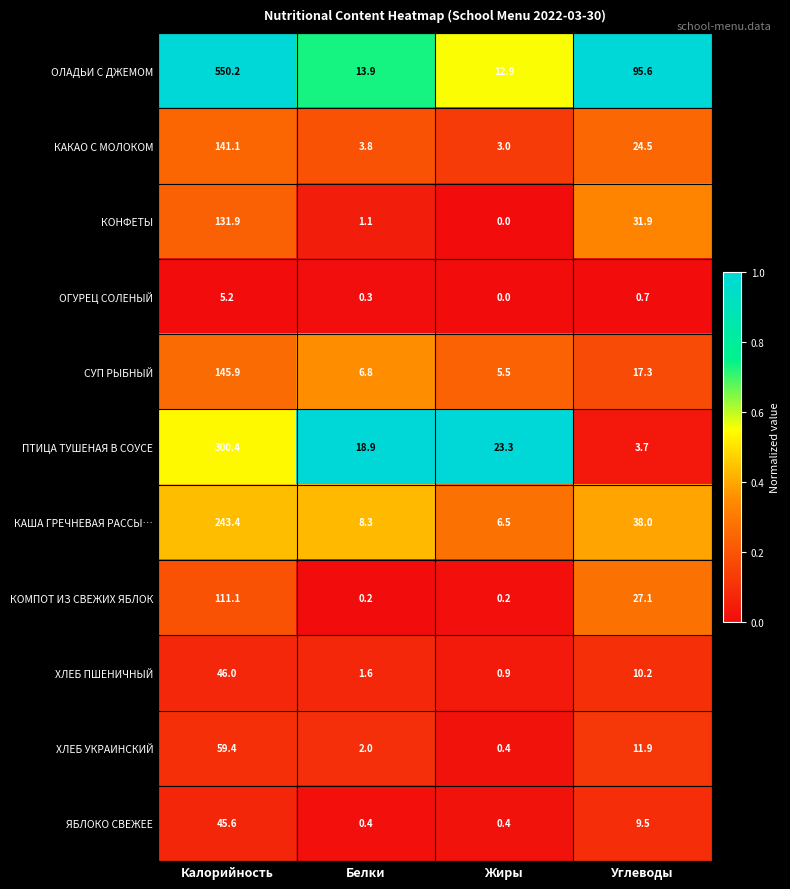

Rank the series by their maximum value, from highest to lowest.

ОЛАДЬИ С ДЖЕМОМ, ПТИЦА ТУШЕНАЯ В СОУСЕ, КАША ГРЕЧНЕВАЯ РАССЫ…, СУП РЫБНЫЙ, КАКАО С МОЛОКОМ, КОНФЕТЫ, КОМПОТ ИЗ СВЕЖИХ ЯБЛОК, ХЛЕБ УКРАИНСКИЙ, ХЛЕБ ПШЕНИЧНЫЙ, ЯБЛОКО СВЕЖЕЕ, ОГУРЕЦ СОЛЕНЫЙ